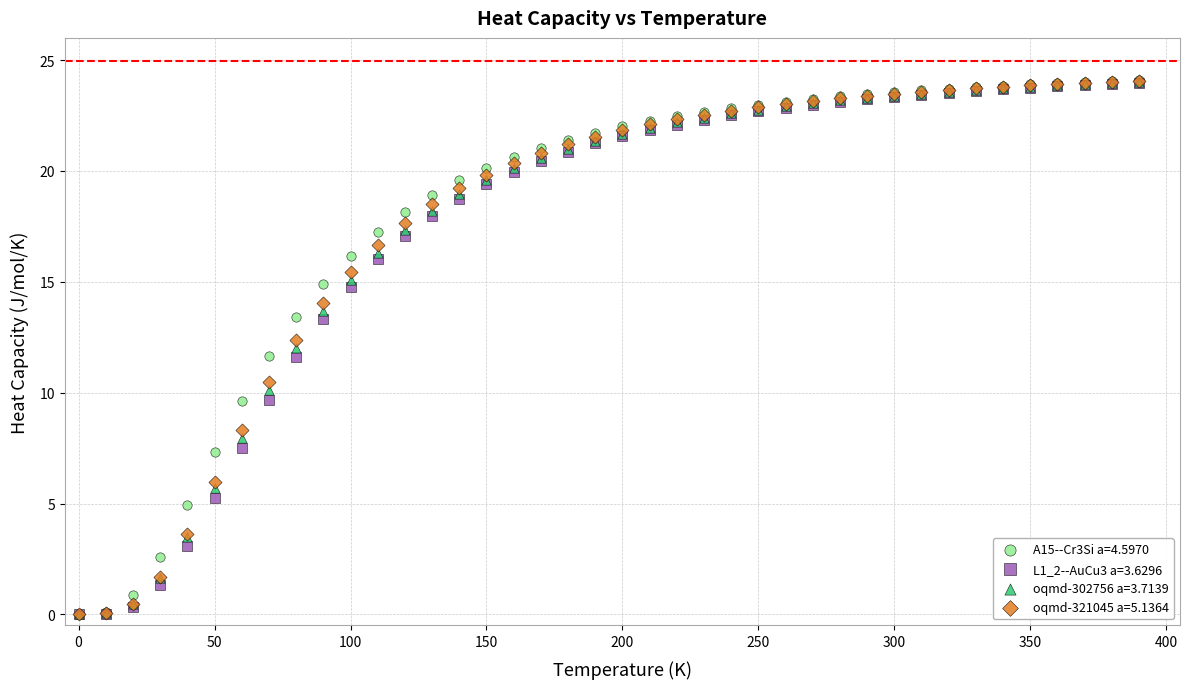

What are all the series names shown in the legend?

A15--Cr3Si a=4.5970, L1_2--AuCu3 a=3.6296, oqmd-302756 a=3.7139, oqmd-321045 a=5.1364